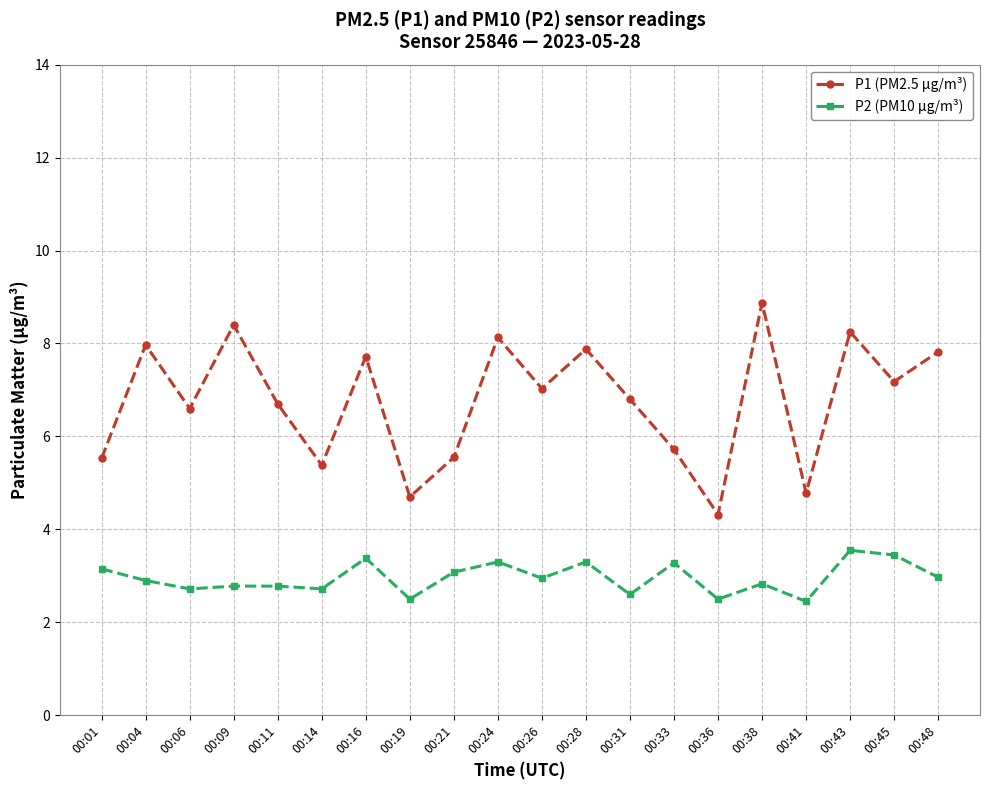

List the series in order of their peak value, lowest first.

P2 (PM10 µg/m³), P1 (PM2.5 µg/m³)